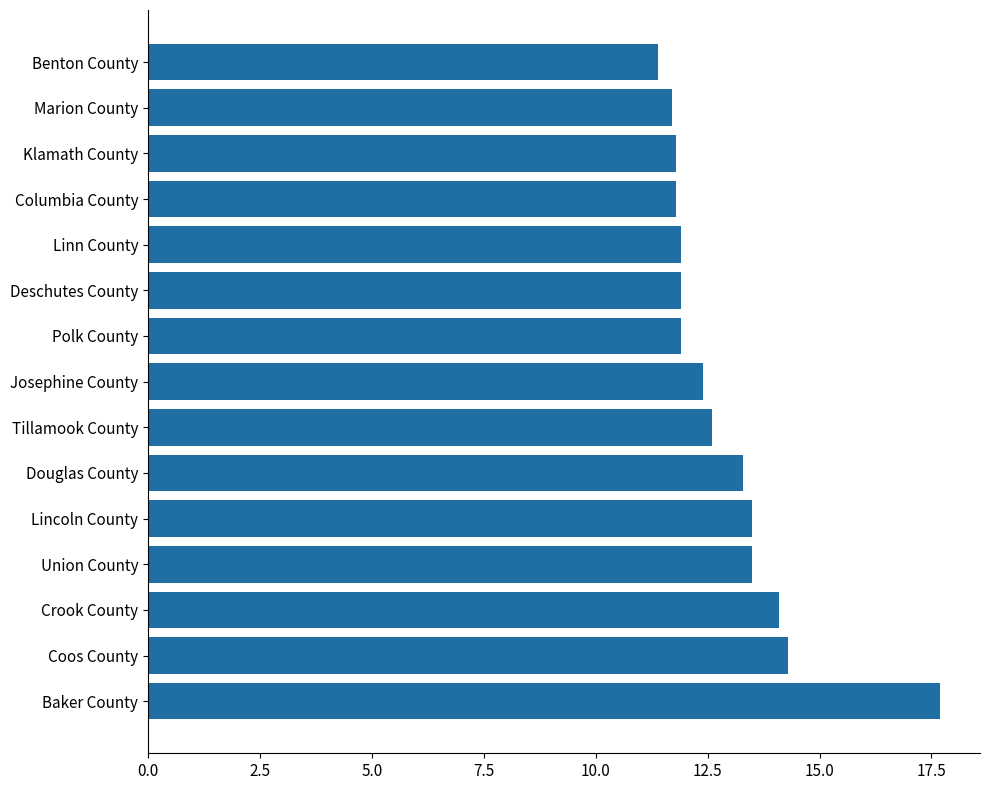

The chart shows a value of 3.3 at Klamath County. True or false?

False